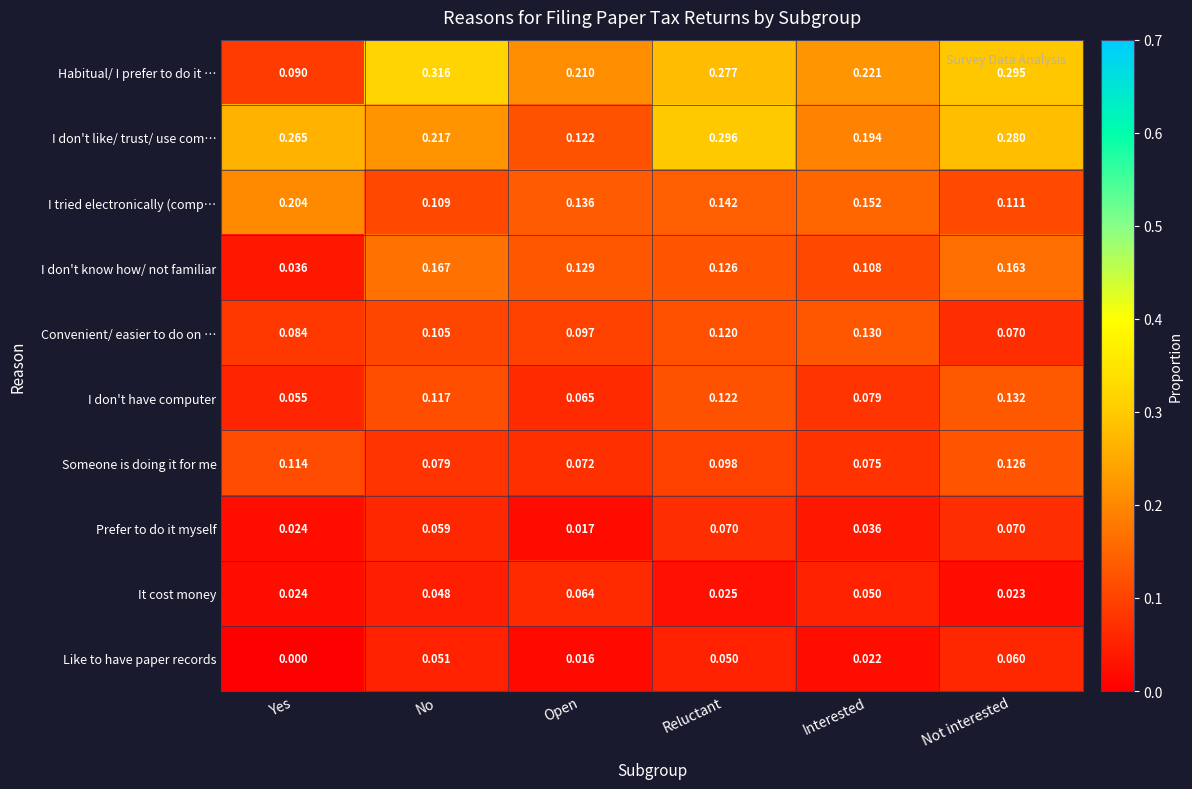

At which category is the sum across all series the highest?

Not interested